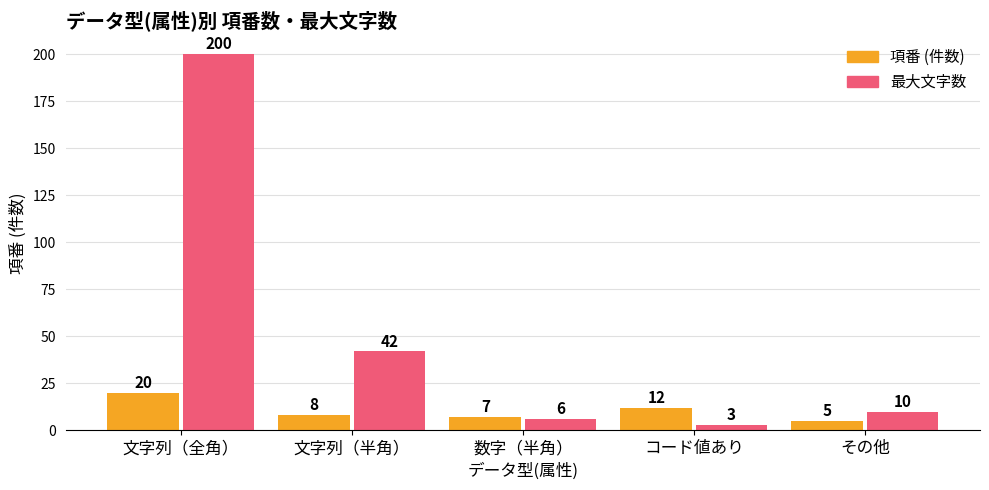

Reading right to left, list all the values displayed in this chart.

項番 (件数): 5	12	7	8	20
最大文字数: 10	3	6	42	200